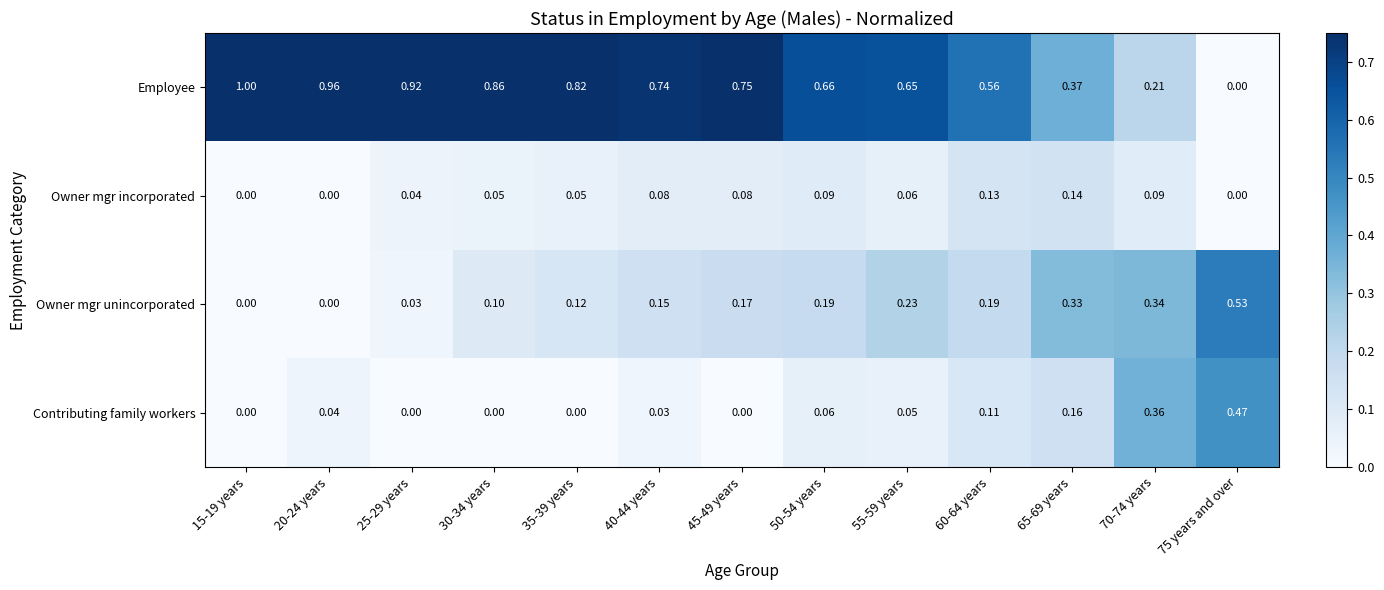

Which series has the largest total across all categories?

Employee